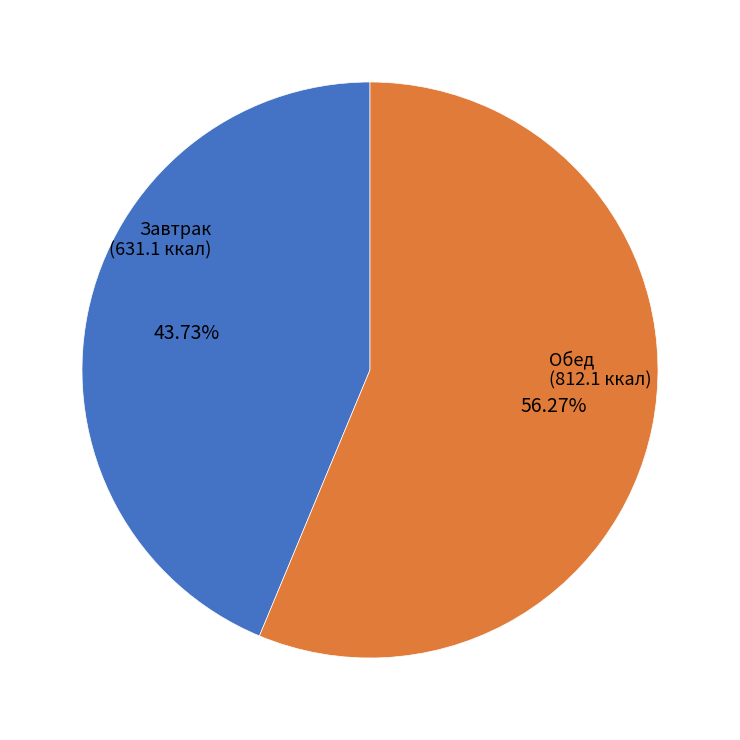

To the nearest percent, what is the average slice percentage?

50%